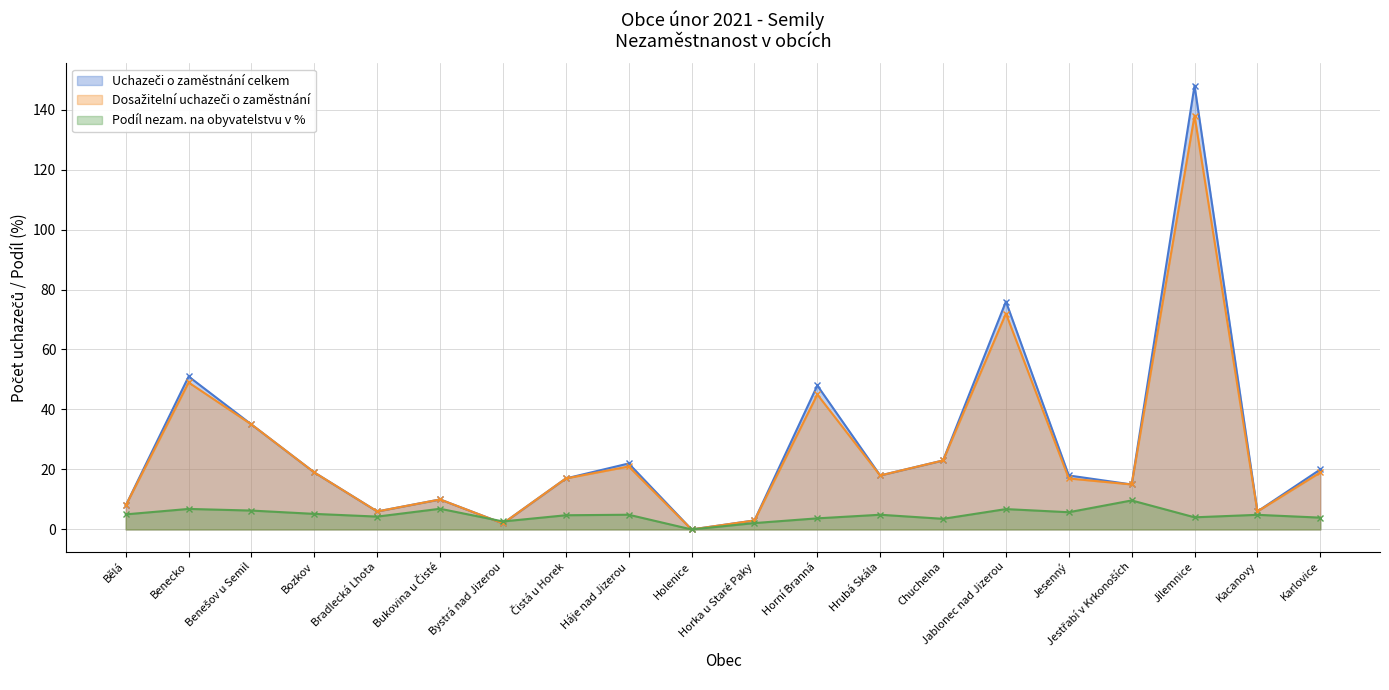

Is the value of Podíl nezam. na obyvatelstvu v % at Benešov u Semil greater than the value of Uchazeči o zaměstnání celkem at Chuchelna?

No